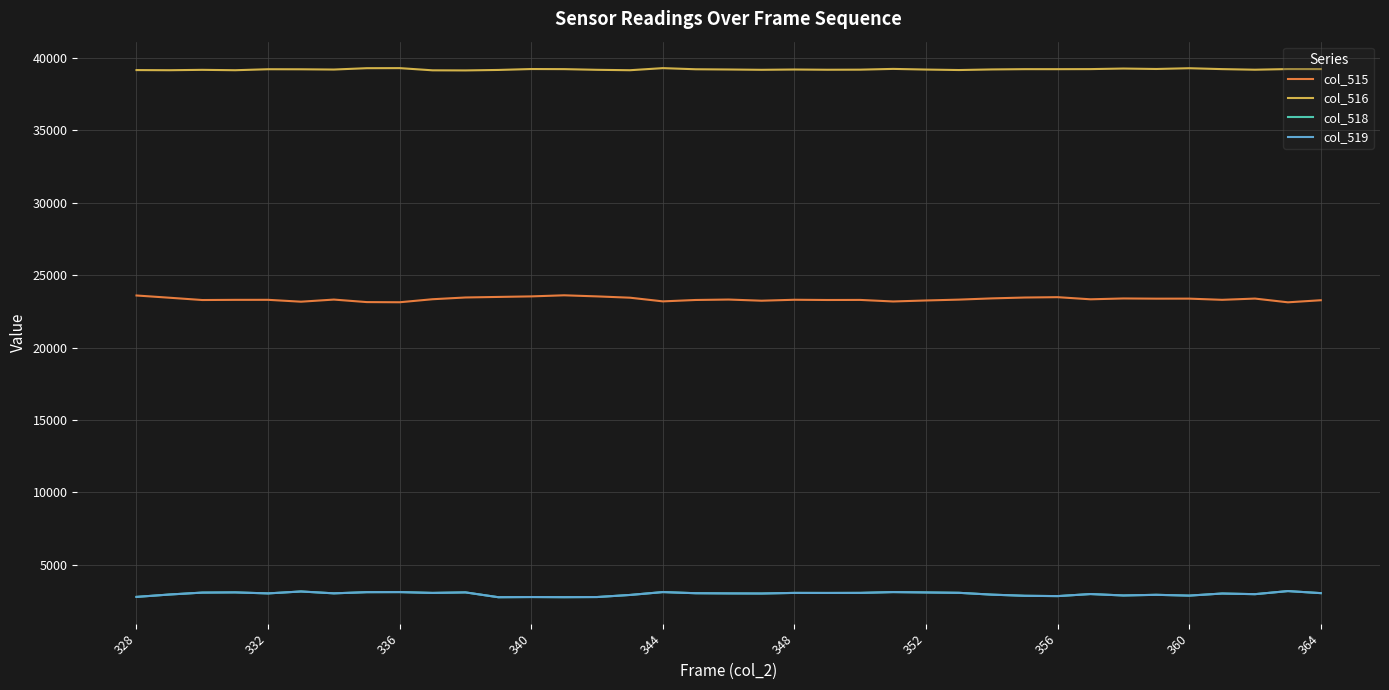

What is the highest value of the col_518 series?

3182